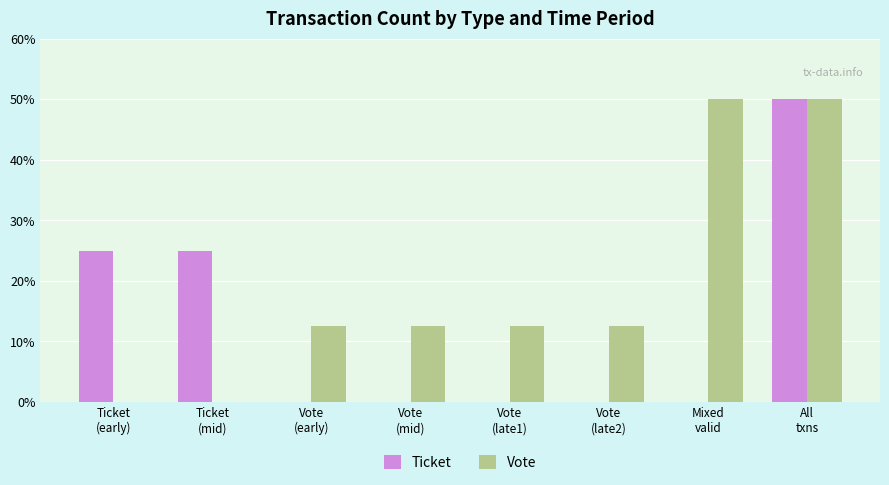

What is the greatest value displayed?

50.0